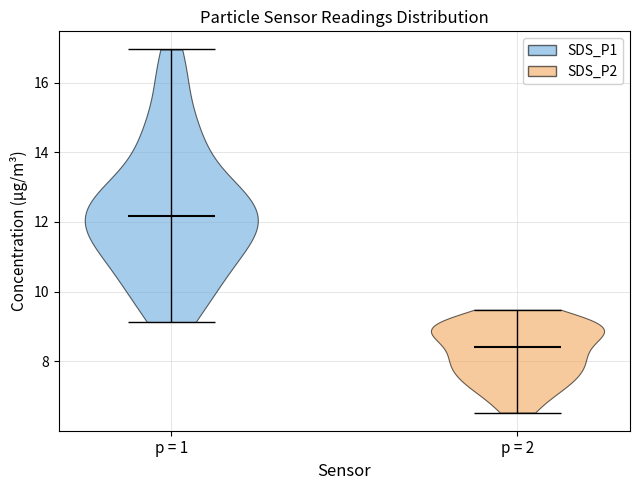

Which violin has the lowest median line?

p = 2